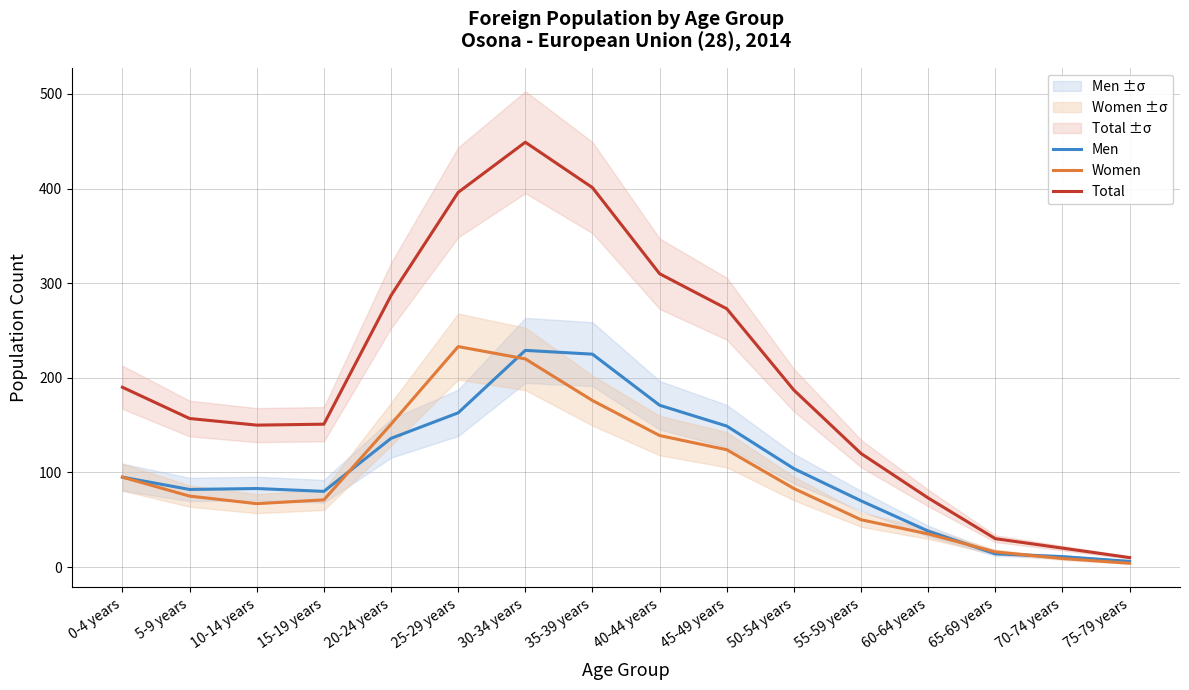

True or false: Total and Men intersect in this chart.

False